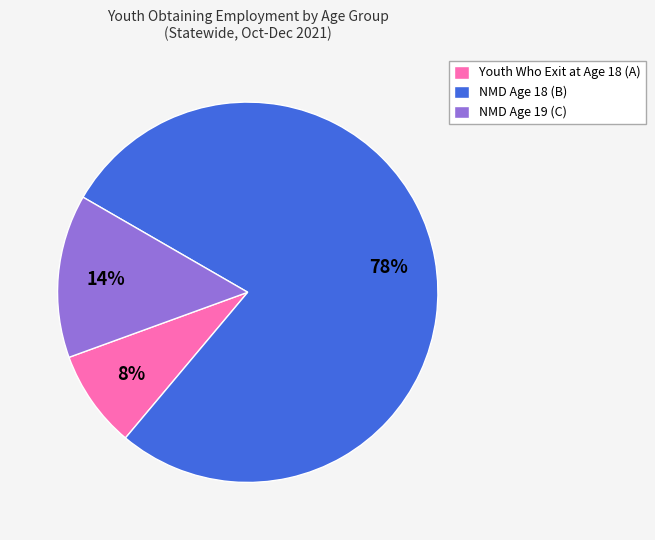

Combined, do Youth Who Exit at Age 18 (A) and NMD Age 18 (B) account for over 50%?

Yes